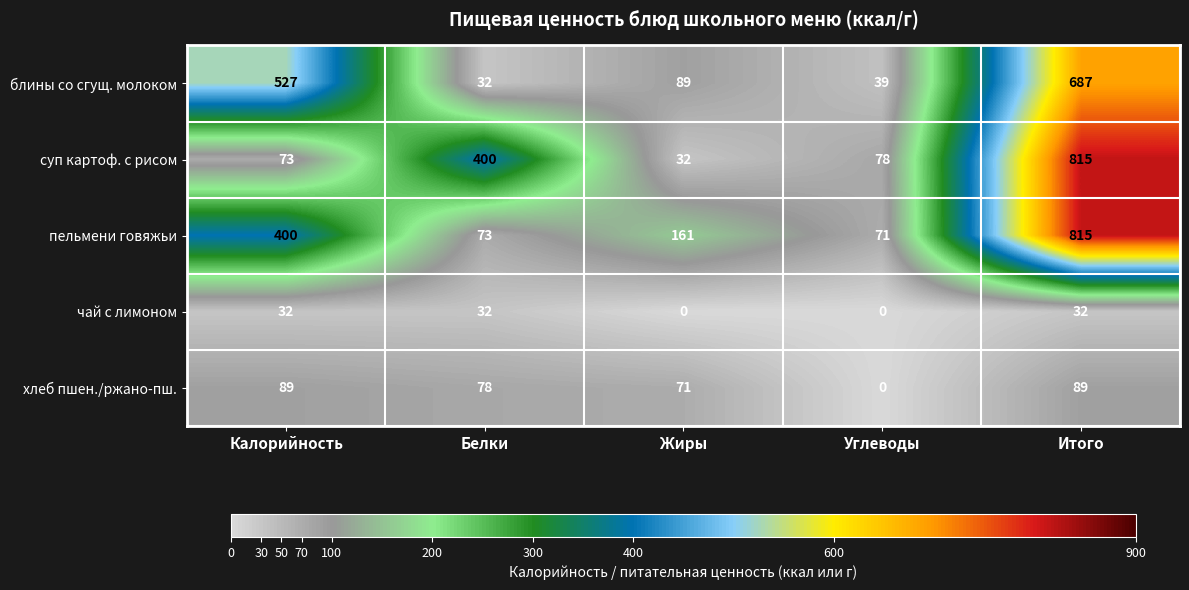

At how many categories does at least one series exceed 372?

3